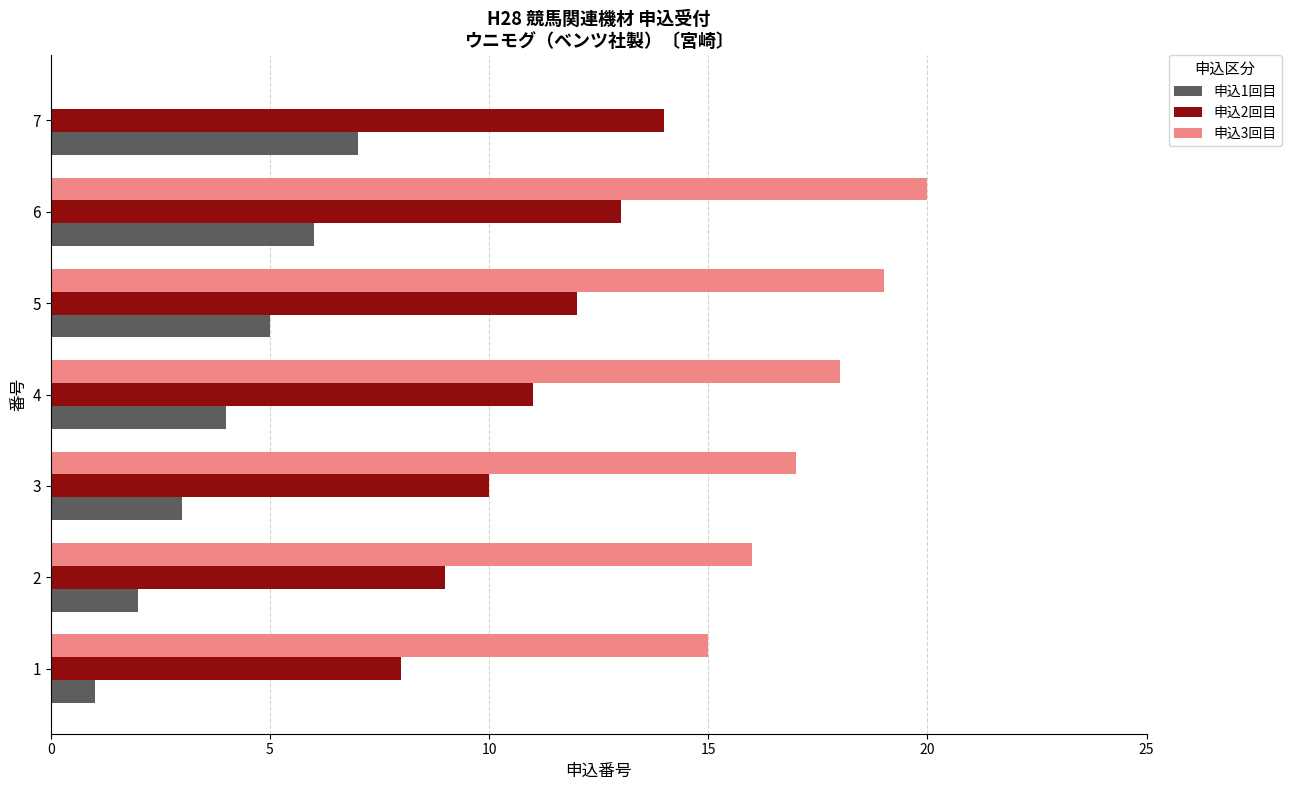

Which series has the largest total across all categories?

申込3回目